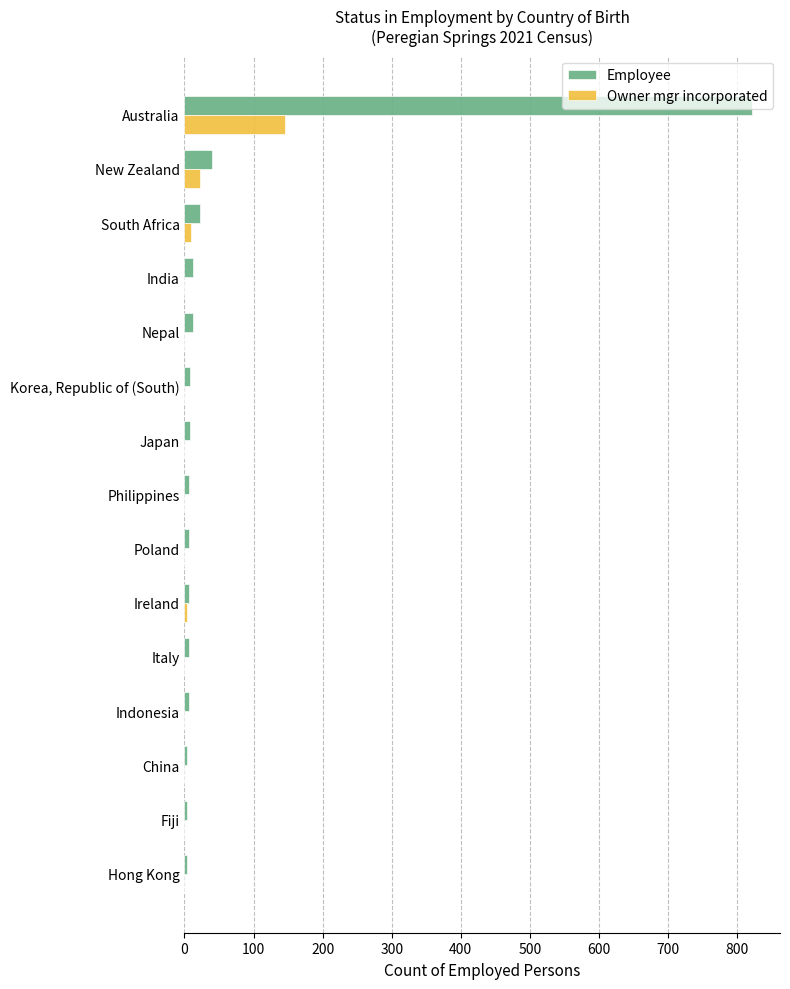

Which series has the largest total across all categories?

Employee